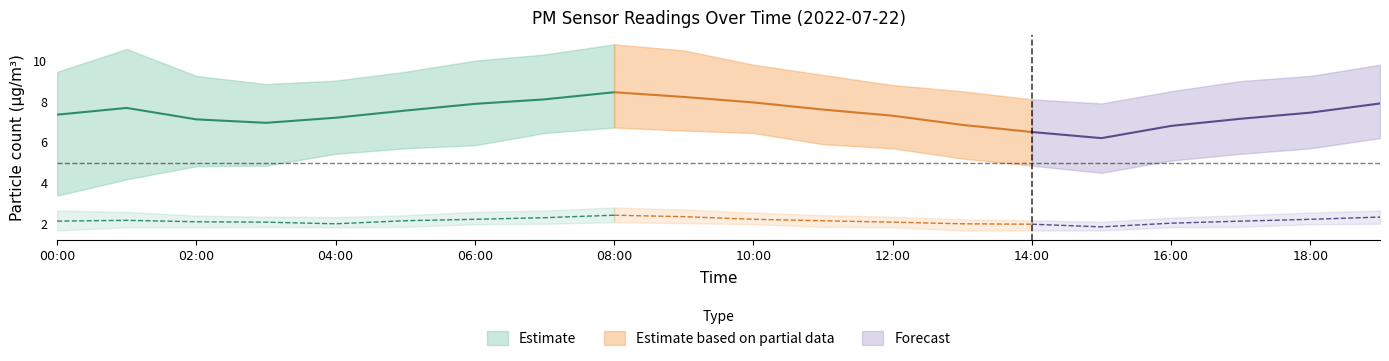

At which label does P1_mean first exceed 7?

00:00